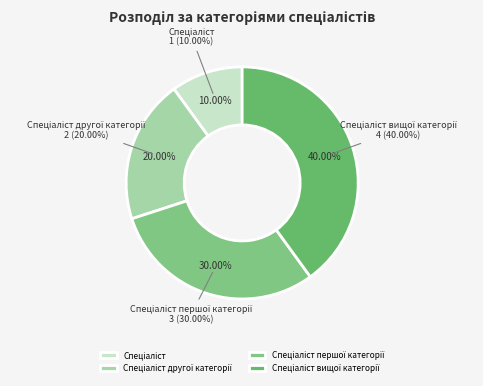

What is the change in value from Спеціаліст to Спеціаліст вищої категорії?

+3